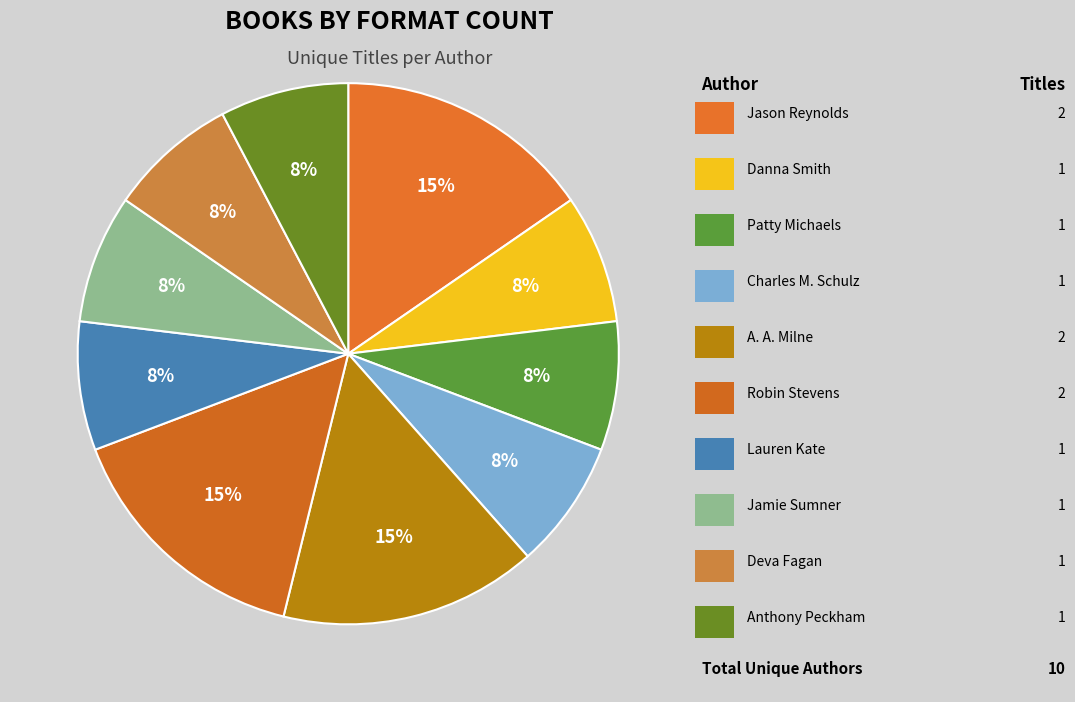

How many slices are in this pie chart?

10